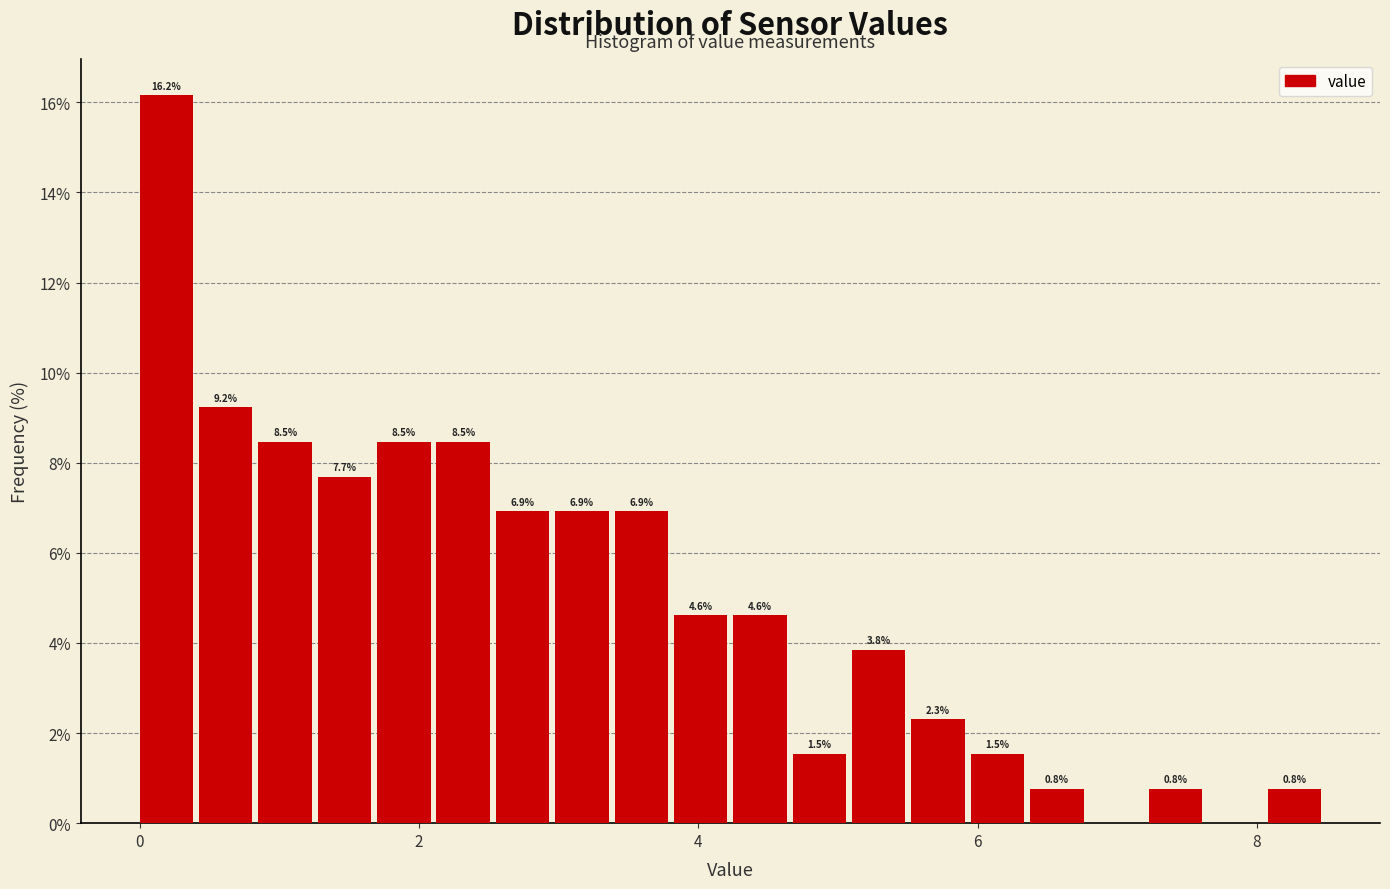

Read against the x-axis, roughly where is the centre of the tallest bar?

0.2